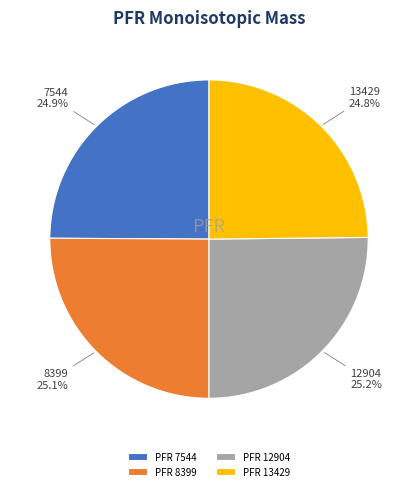

Count the number of slices in the pie.

4